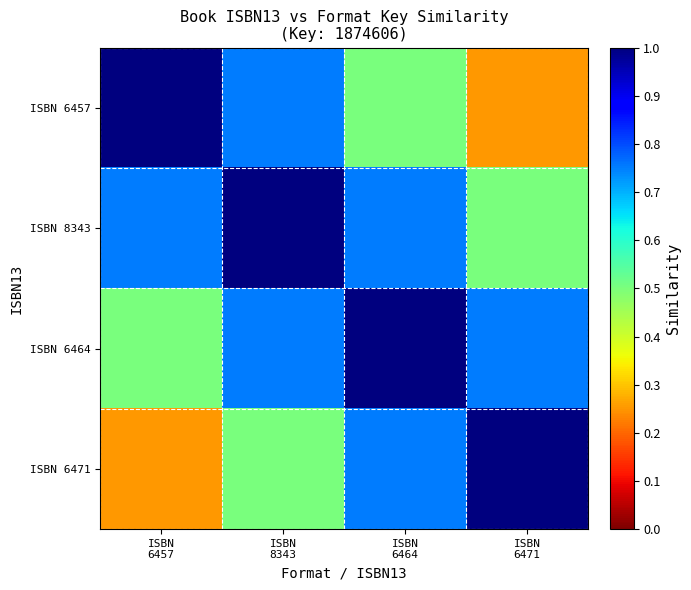

How many series are shown in this chart?

4